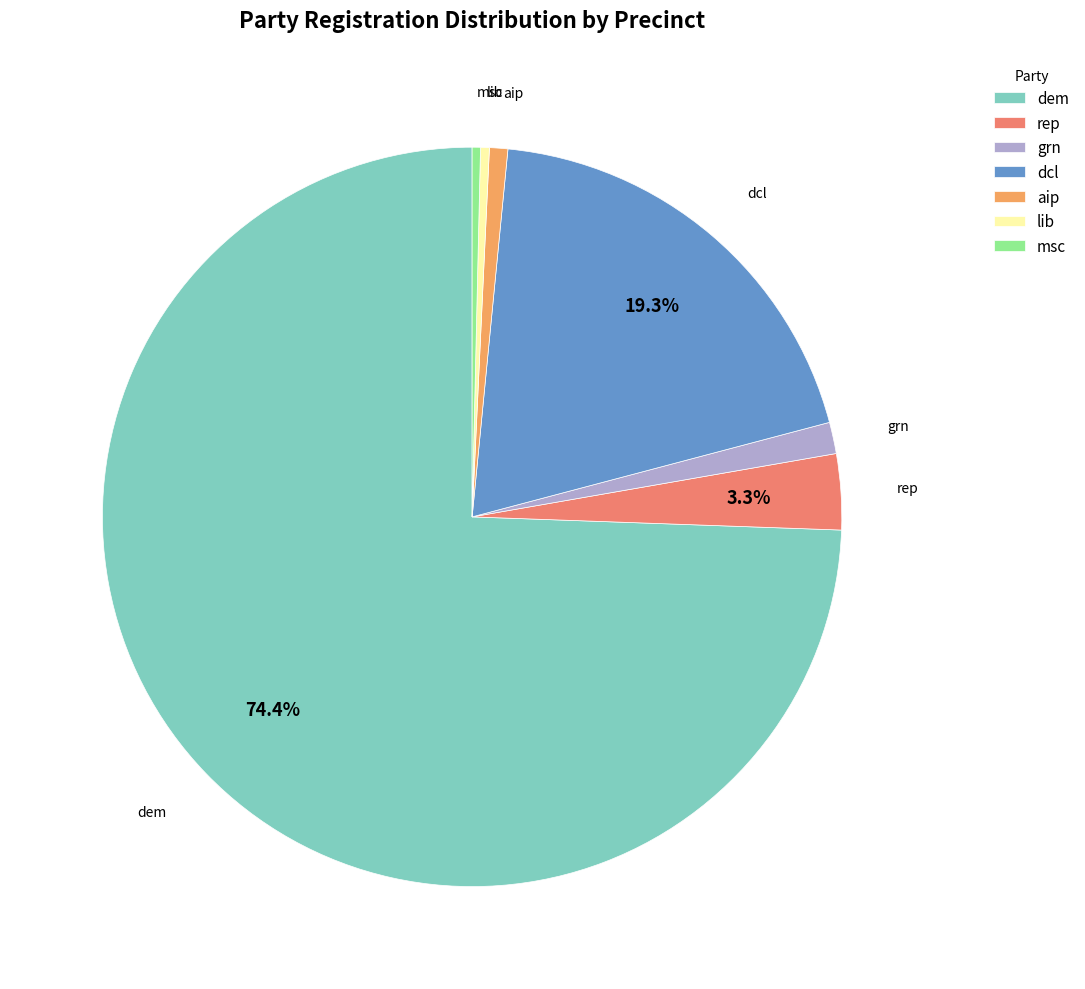

How many slices are in this pie chart?

7